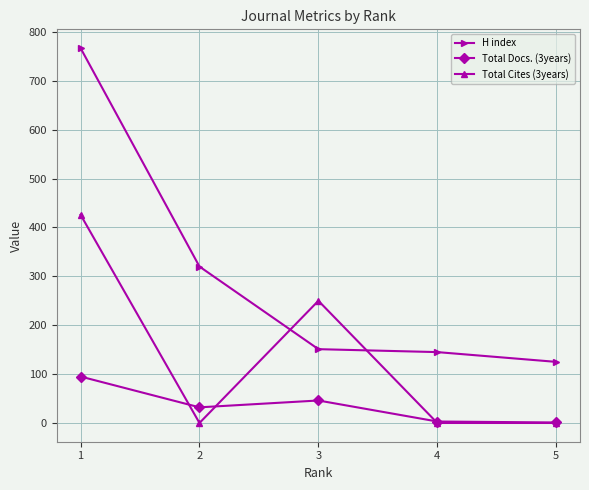

At which category does the chart reach its peak across all series?

1